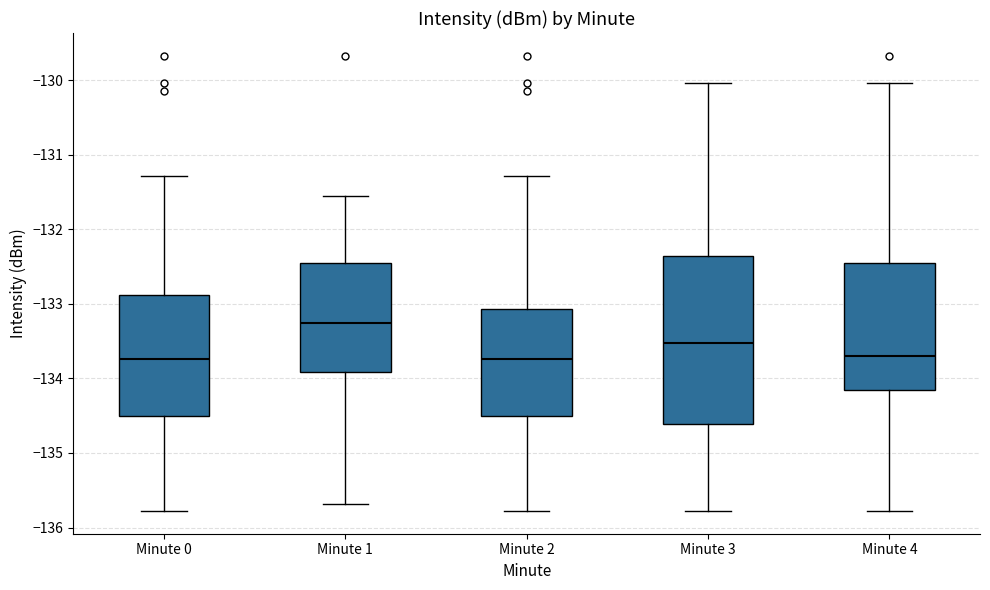

Which box is the tallest, from its lower edge to its upper edge?

Minute 3